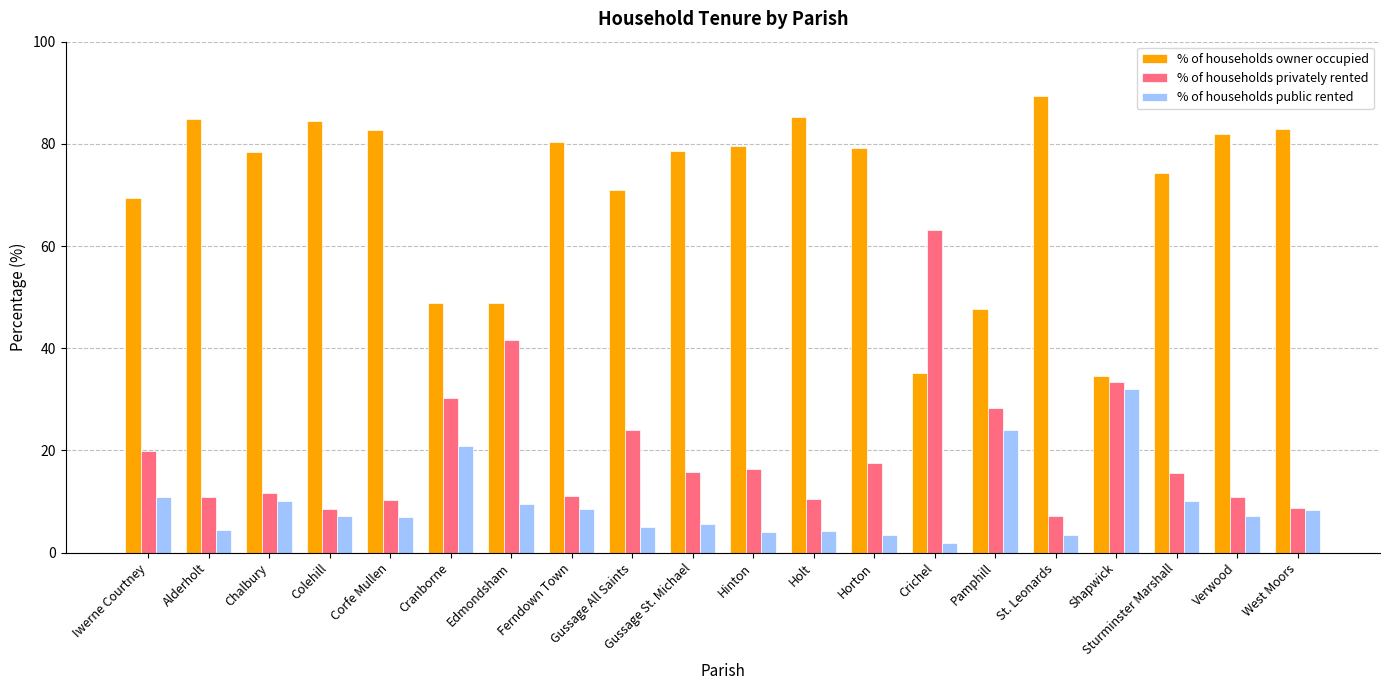

What is the difference between the maximum and minimum values in the % of households privately rented series?

55.9